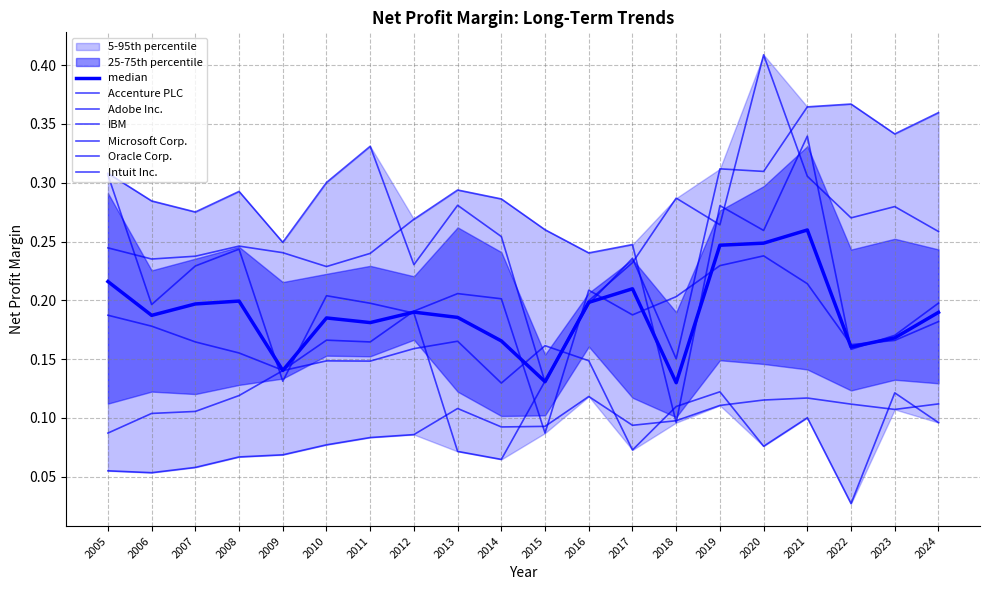

Read the Adobe Inc. value at 2014.

0.1